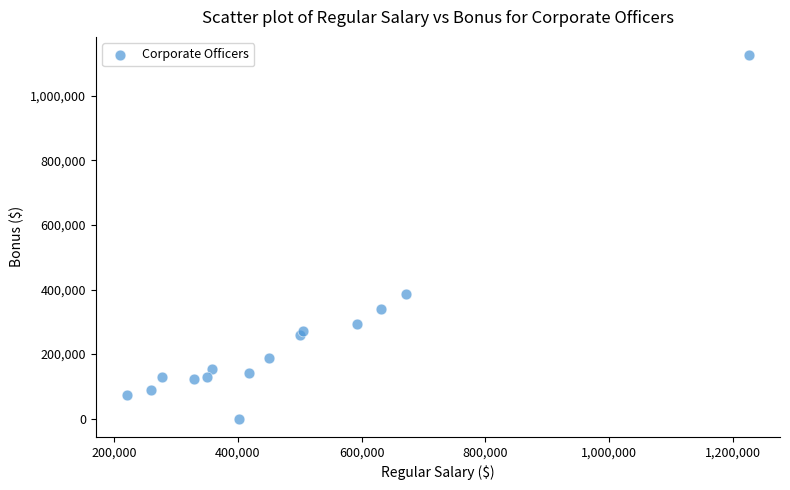

What Y value in the scatter plot is closest to 563107?

387634.1